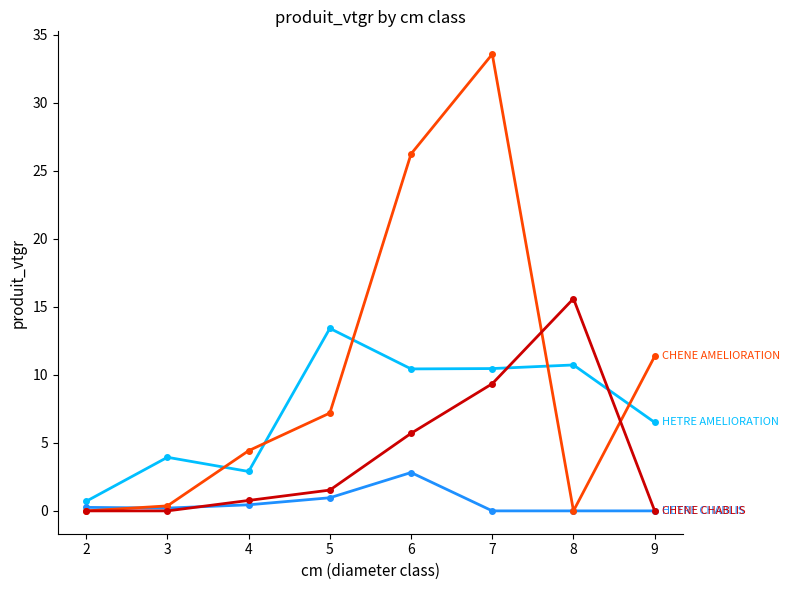

What is the difference between the highest and lowest values at 7?

33.6